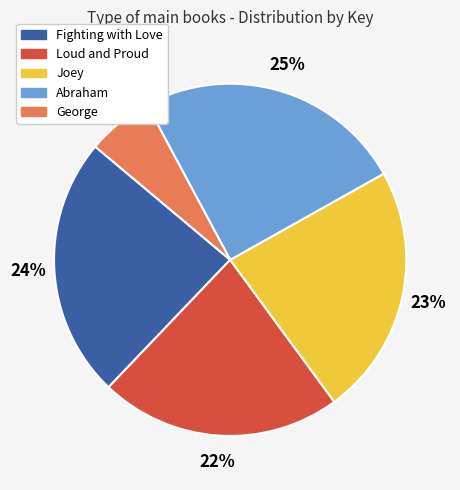

Is the sum of Fighting with Love and Loud and Proud greater than half?

No